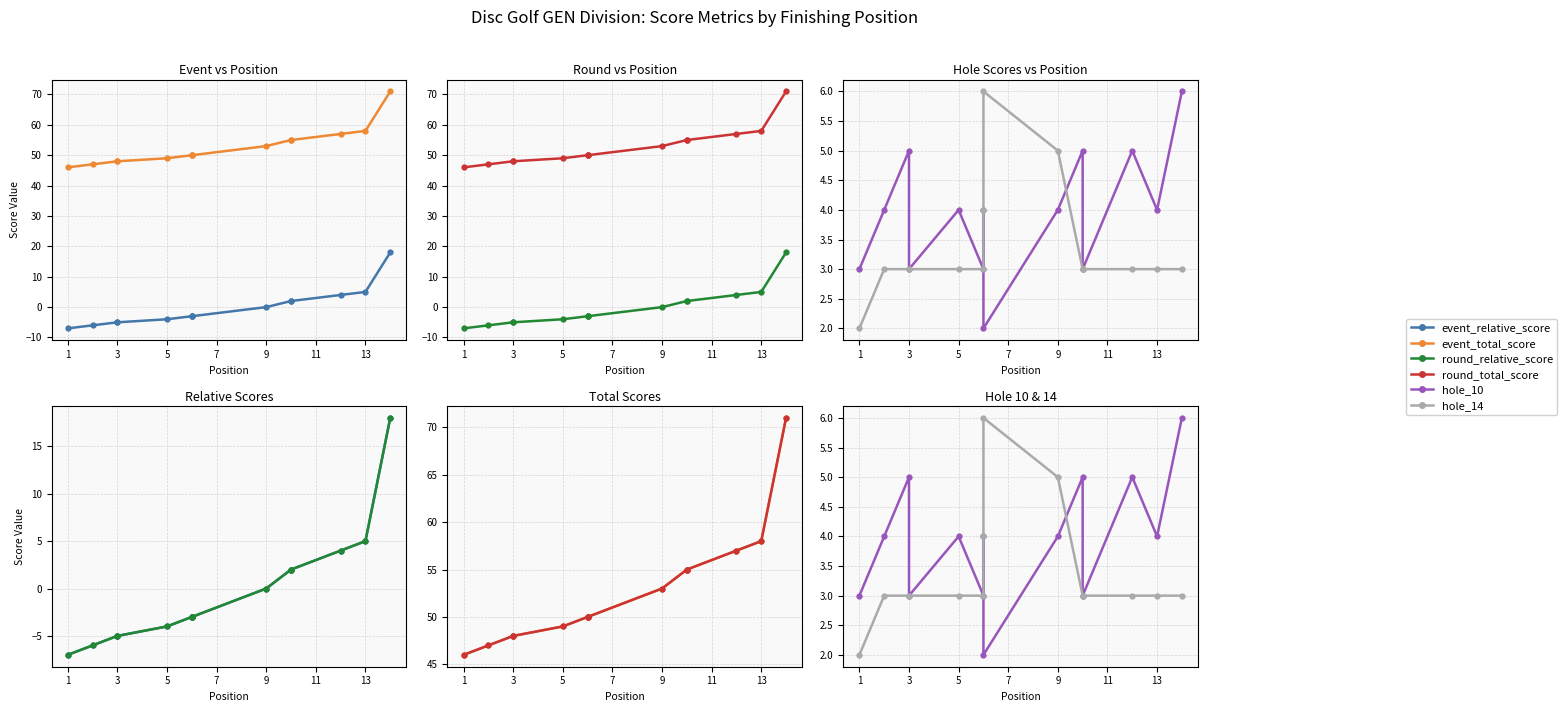

Rank the series by their maximum value, from lowest to highest.

hole_10, hole_14, event_relative_score, round_relative_score, event_total_score, round_total_score